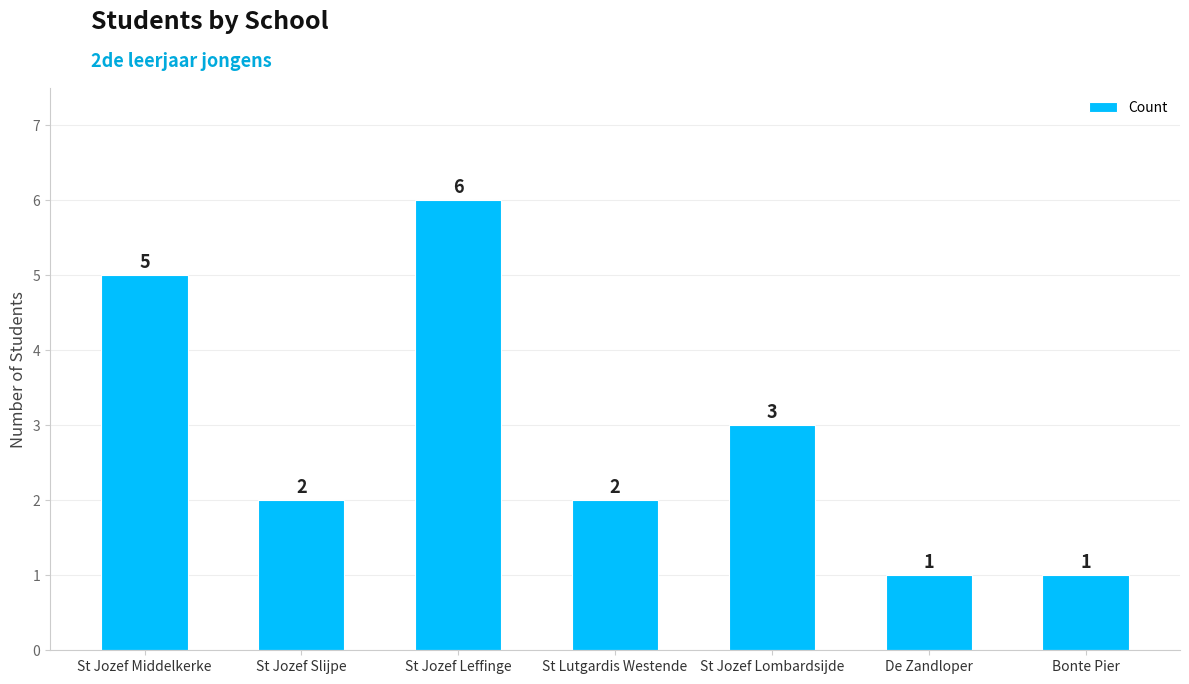

Where is the data nearest to the value 3?

St Jozef Lombardsijde